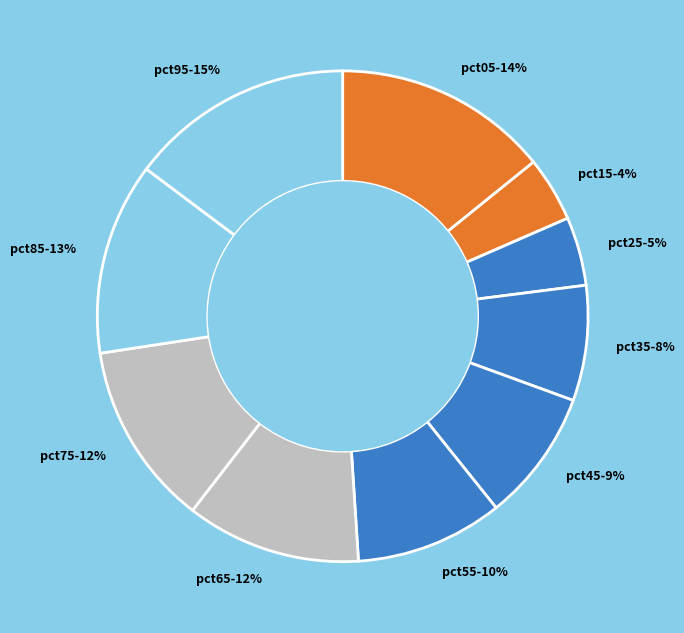

Is there any slice that represents more than half of the pie?

No